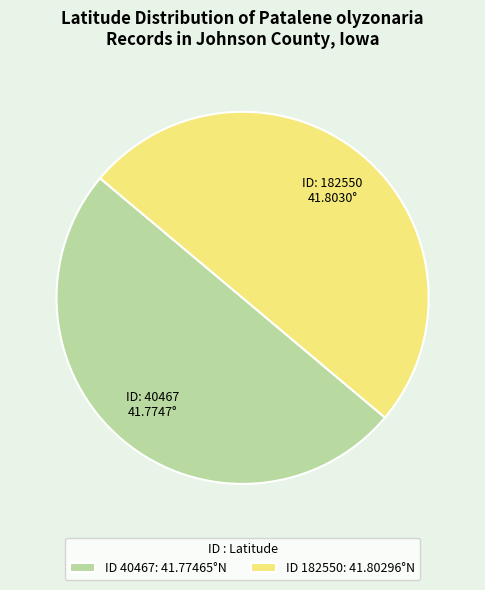

Is it true that ID 40467: 41.77465°N is 38% of the pie?

False